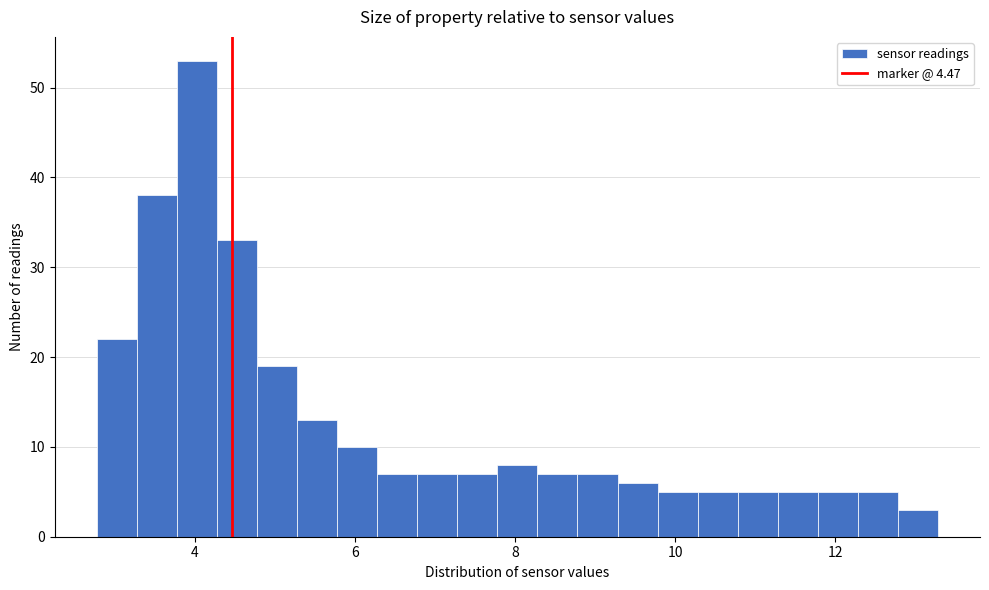

Around what value on the x-axis is the tallest bar? Give the approximate position of its centre, as read against the axis.

4.0